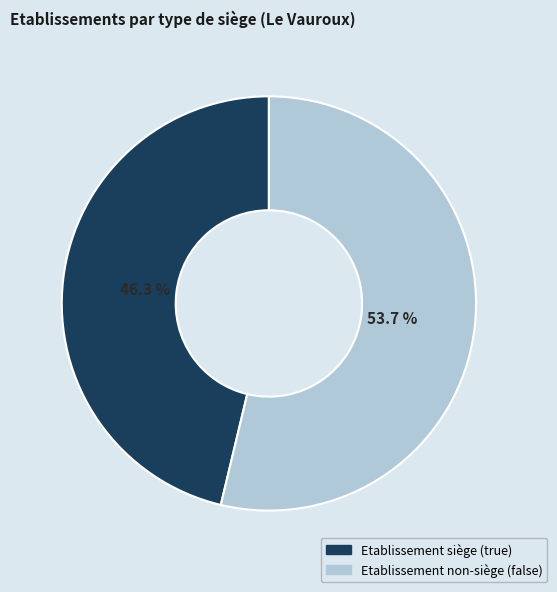

How many segments does this pie chart have?

2